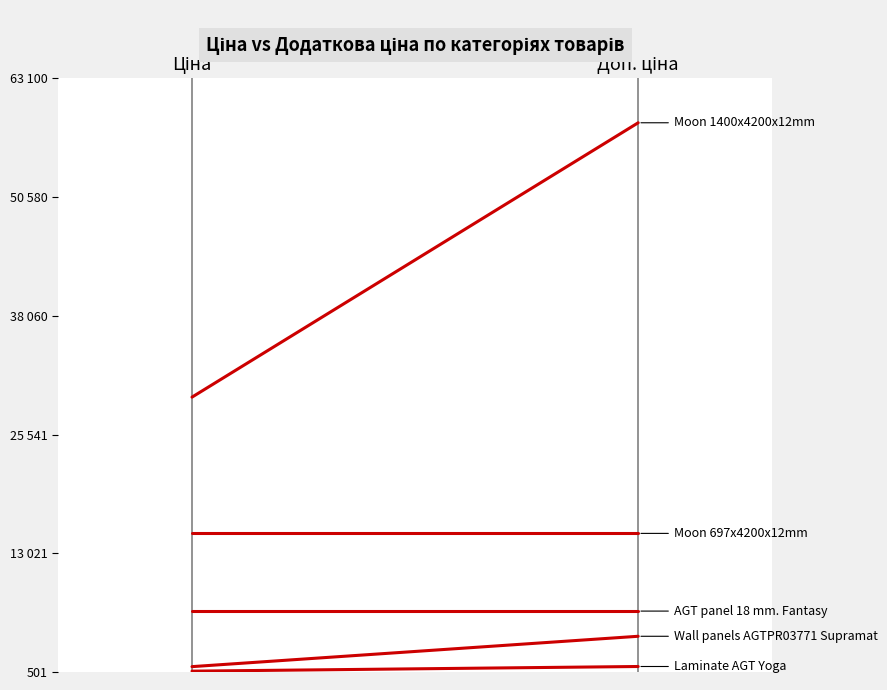

At which label is Moon 697x4200x12mm closest to 15120?

Ціна